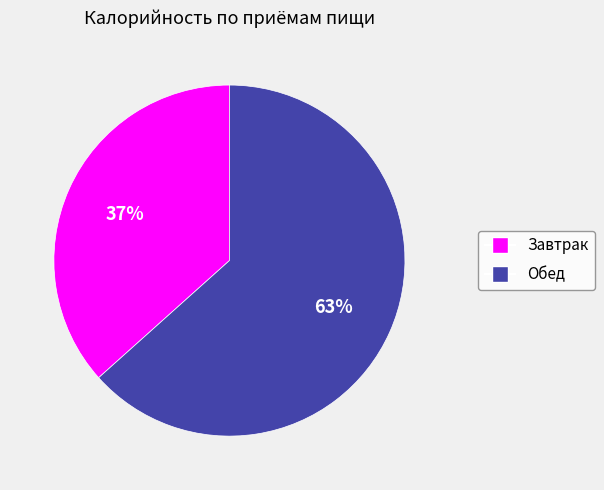

To the nearest percent, what is the combined percentage of Обед and Завтрак?

100%